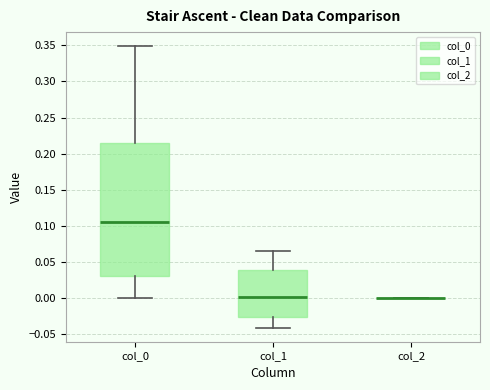

Where is the upper edge of the box for col_1 on the y-axis? The values are not printed on the chart, so give them approximately, as read against the axis.

0.040